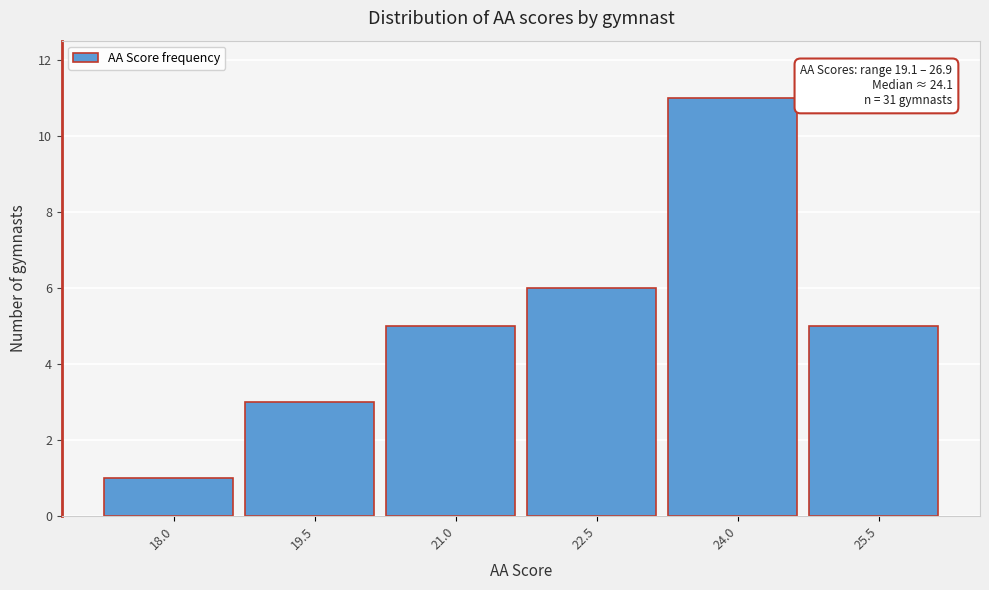

Reading left to right, extract all data points from this chart.

18.0=1	19.5=3	21.0=5	22.5=6	24.0=11	25.5=5